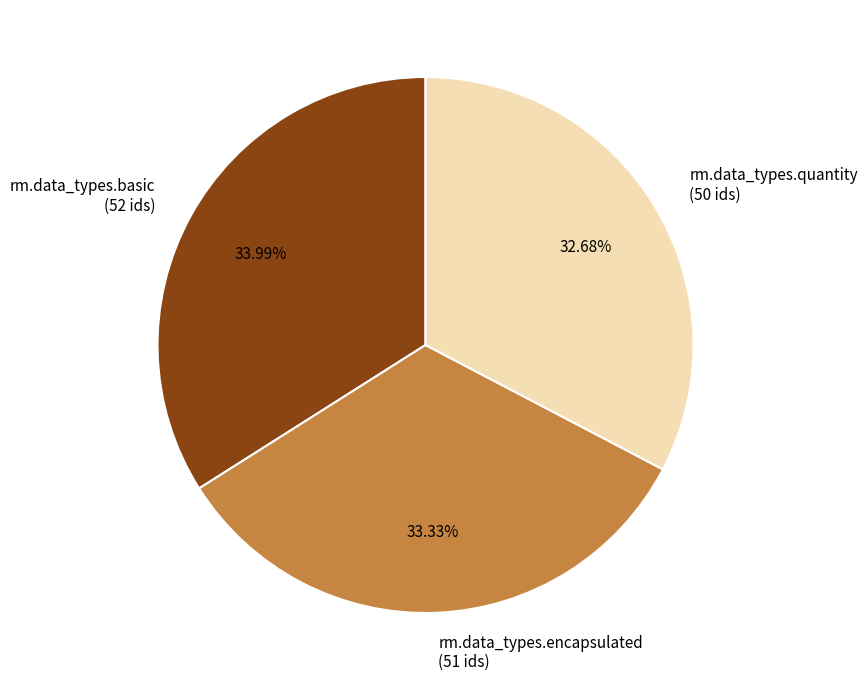

What percentage do rm.data_types.basic and rm.data_types.quantity together represent?

66.7%